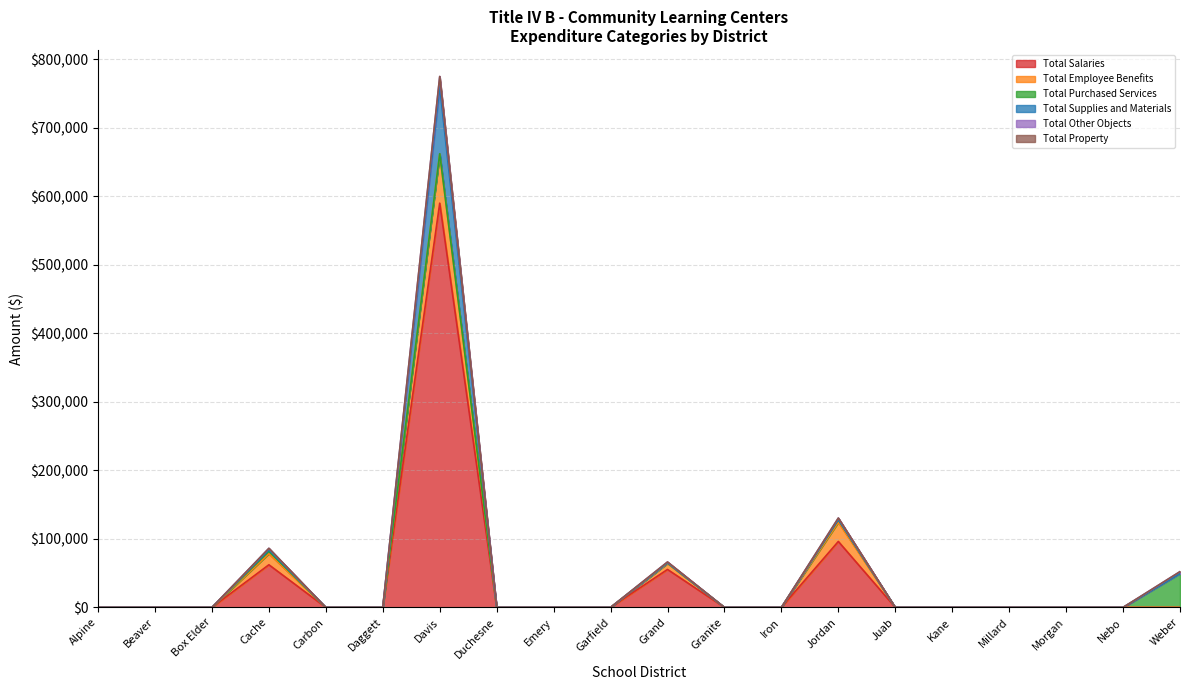

What is the greatest value displayed?

589994.5